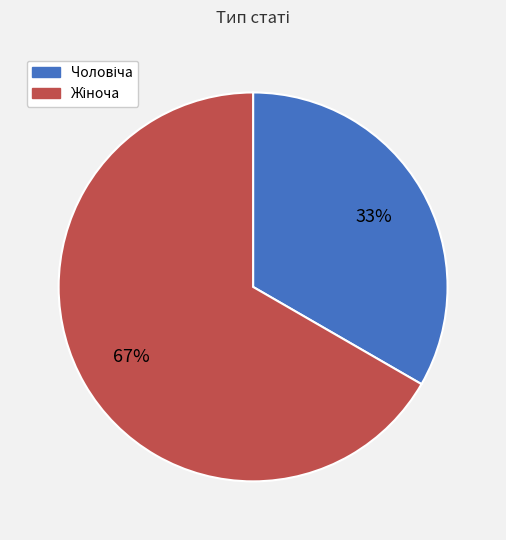

To the nearest percent, what is the average slice percentage?

50%